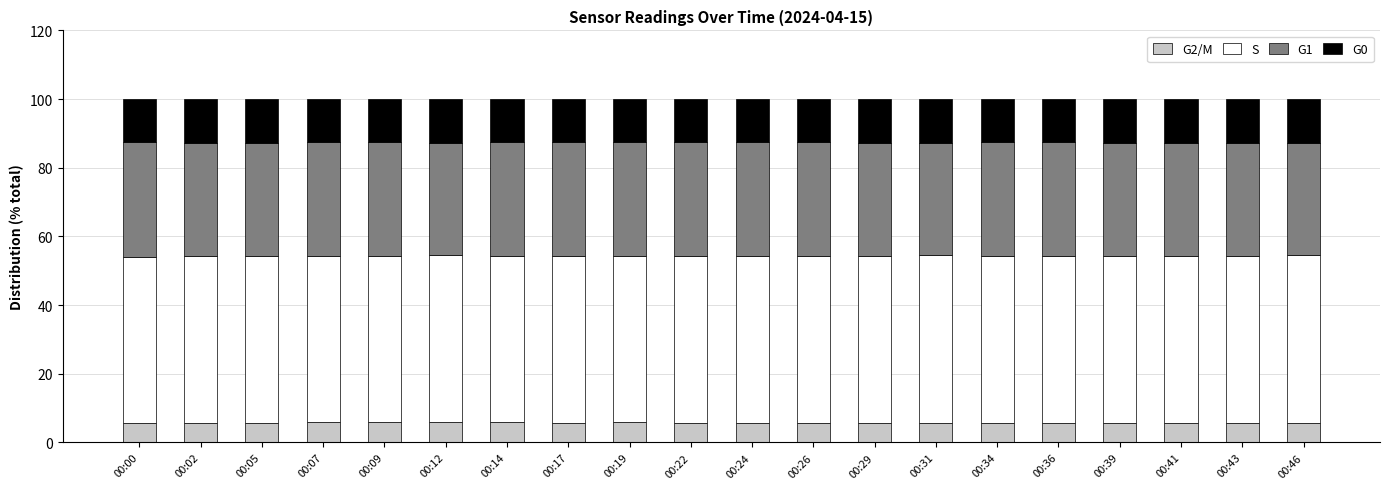

What are all the series names shown in the legend?

G2/M, S, G1, G0